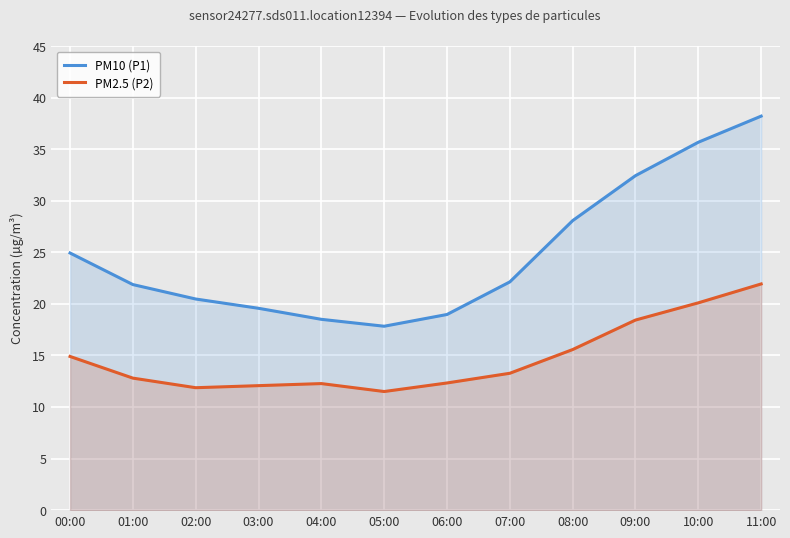

List the series in order of their overall mean, highest first.

PM10 (P1), PM2.5 (P2)